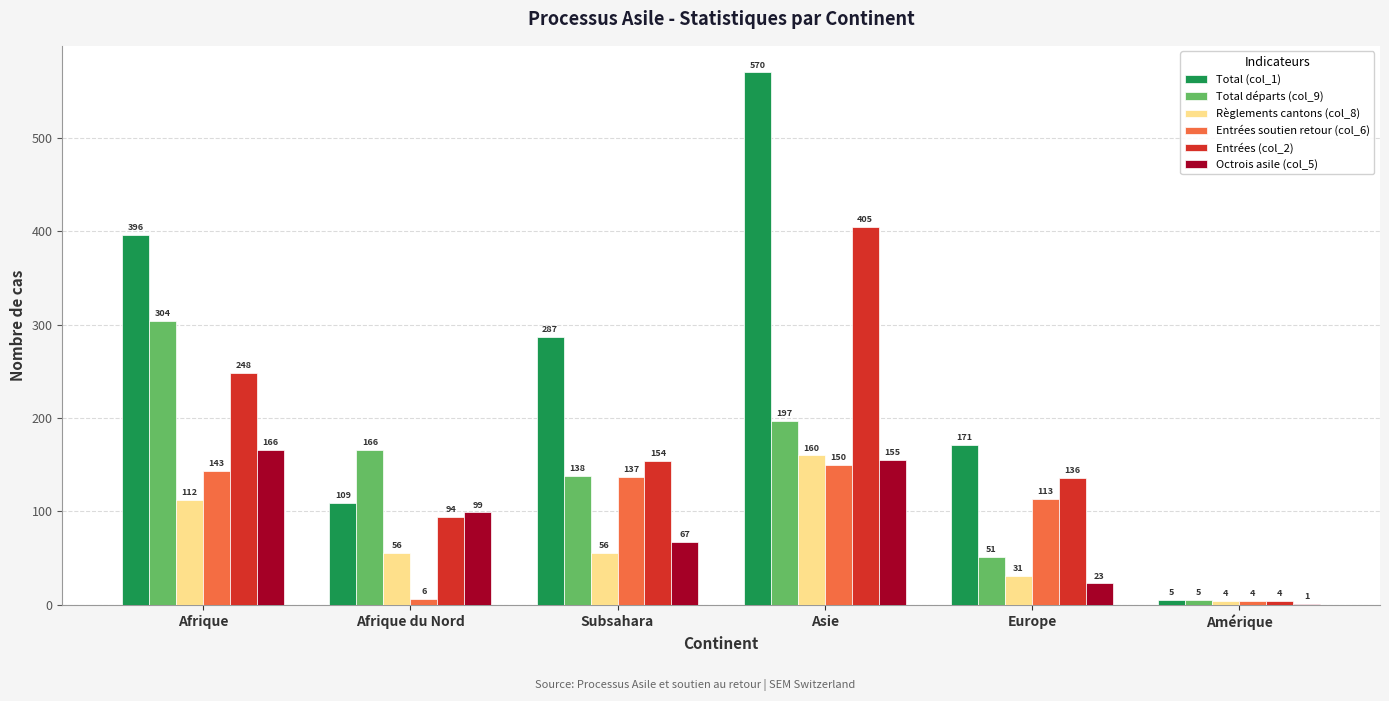

What is the total value across all series at Europe?

525